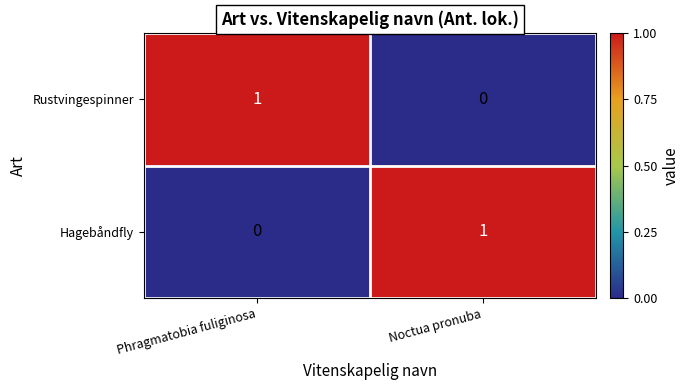

Where is Rustvingespinner nearest to the value 0?

Noctua pronuba